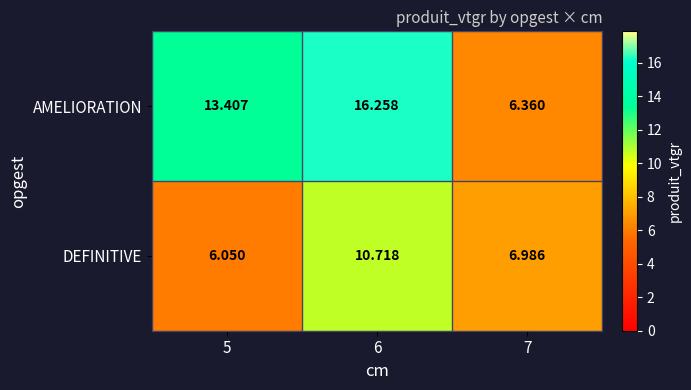

Which series has the largest total across all categories?

AMELIORATION